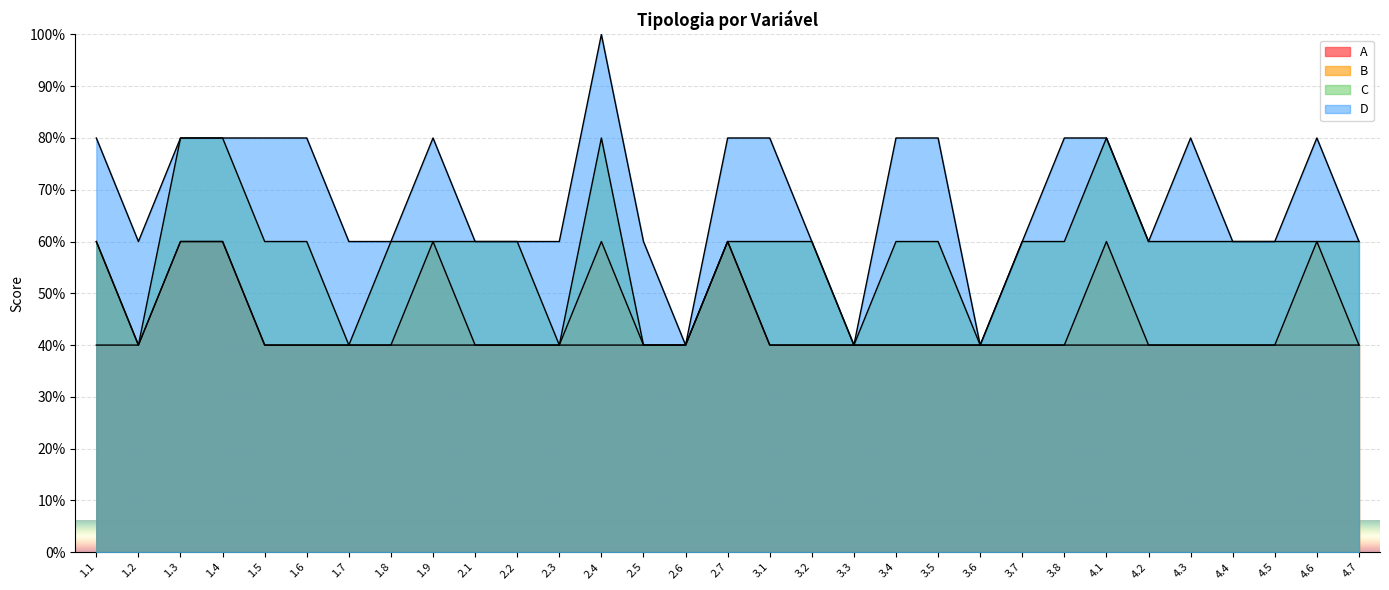

What is the spread (max minus min) of values at 2.5?

20